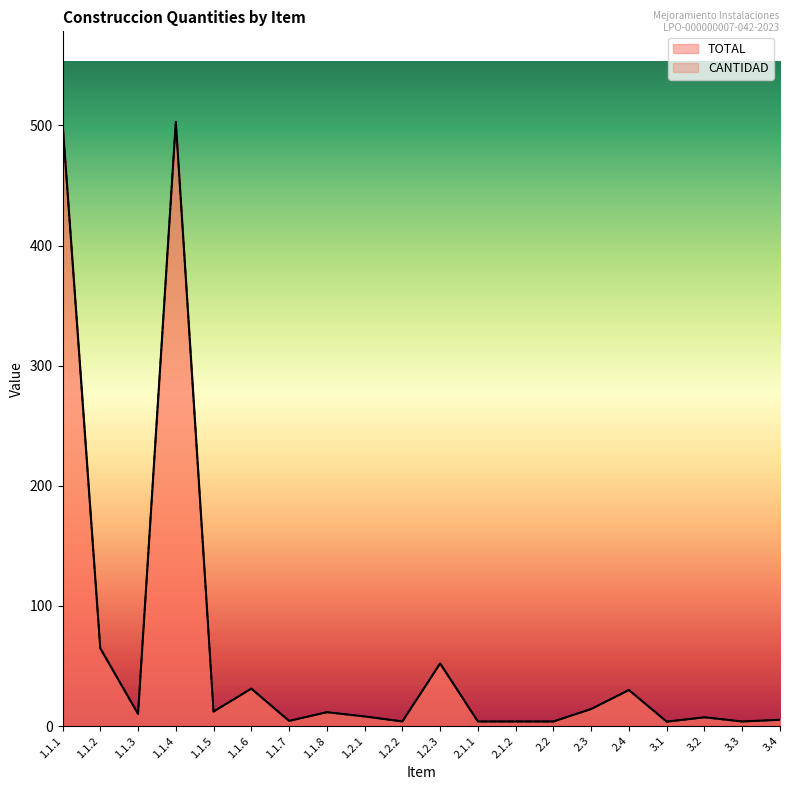

What is the label of the 16th point from the right?

1.1.5